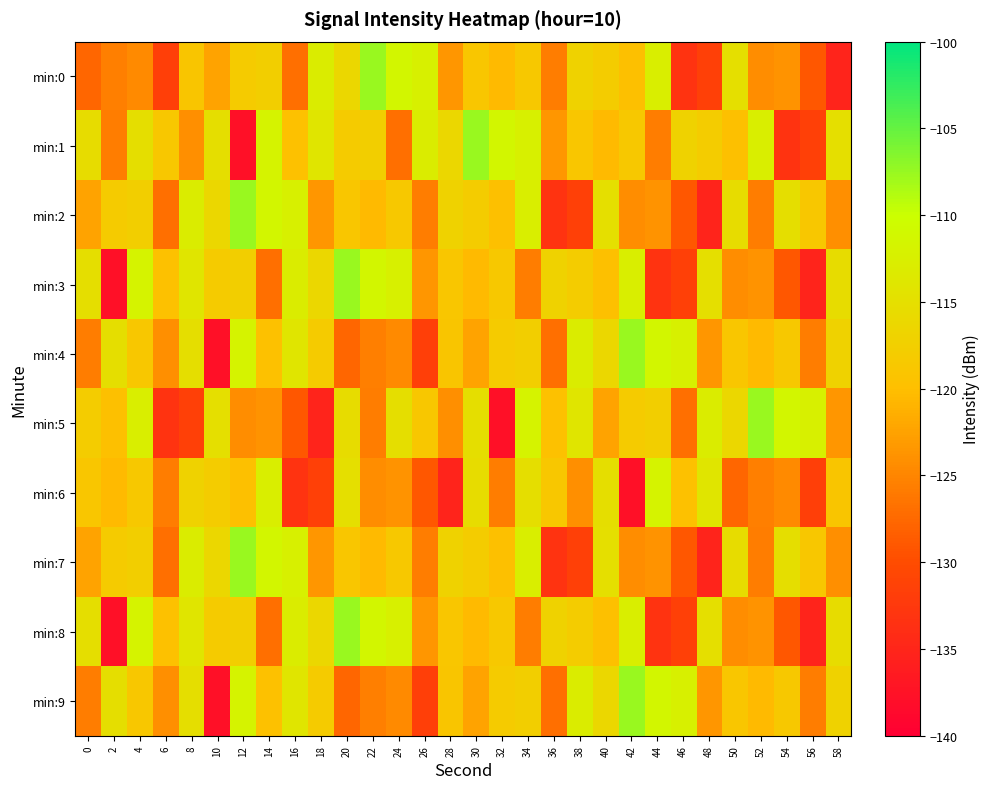

Reading left to right, list all the values displayed in this chart.

min:0: 0=-127.7	2=-125.6	4=-124.5	6=-131.7	8=-119.0	10=-122.4	12=-118.0	14=-117.6	16=-127.0	18=-112.9	20=-116.2	22=-107.6	24=-111.4	26=-112.3	28=-123.5	30=-118.8	32=-120.5	34=-118.5	36=-125.8	38=-117.0	40=-117.9	42=-119.7	44=-112.6	46=-133.3	48=-131.5	50=-115.0	52=-124.4	54=-123.9	56=-129.0	58=-135.3
min:1: 0=-115.4	2=-125.7	4=-115.0	6=-118.7	8=-124.1	10=-115.1	12=-137.8	14=-111.9	16=-119.6	18=-114.0	20=-118.0	22=-117.6	24=-127.0	26=-112.9	28=-116.2	30=-107.6	32=-111.4	34=-112.3	36=-123.5	38=-118.8	40=-120.5	42=-118.5	44=-125.8	46=-117.0	48=-117.9	50=-119.7	52=-112.6	54=-133.3	56=-131.5	58=-115.0
min:2: 0=-122.4	2=-118.0	4=-117.6	6=-127.0	8=-112.9	10=-116.2	12=-107.6	14=-111.4	16=-112.3	18=-123.5	20=-118.8	22=-120.5	24=-118.5	26=-125.8	28=-117.0	30=-117.9	32=-119.7	34=-112.6	36=-133.3	38=-131.5	40=-115.0	42=-124.4	44=-123.9	46=-129.0	48=-135.3	50=-115.4	52=-125.7	54=-115.0	56=-118.7	58=-124.1
min:3: 0=-115.1	2=-137.8	4=-111.9	6=-119.6	8=-114.0	10=-118.0	12=-117.6	14=-127.0	16=-112.9	18=-116.2	20=-107.6	22=-111.4	24=-112.3	26=-123.5	28=-118.8	30=-120.5	32=-118.5	34=-125.8	36=-117.0	38=-117.9	40=-119.7	42=-112.6	44=-133.3	46=-131.5	48=-115.0	50=-124.4	52=-123.9	54=-129.0	56=-135.3	58=-115.4
min:4: 0=-125.7	2=-115.0	4=-118.7	6=-124.1	8=-115.1	10=-137.8	12=-111.9	14=-119.6	16=-114.0	18=-118.0	20=-127.7	22=-125.6	24=-124.5	26=-131.7	28=-119.0	30=-122.4	32=-118.0	34=-117.6	36=-127.0	38=-112.9	40=-116.2	42=-107.6	44=-111.4	46=-112.3	48=-123.5	50=-118.8	52=-120.5	54=-118.5	56=-125.8	58=-117.0
min:5: 0=-117.9	2=-119.7	4=-112.6	6=-133.3	8=-131.5	10=-115.0	12=-124.4	14=-123.9	16=-129.0	18=-135.3	20=-115.4	22=-125.7	24=-115.0	26=-118.7	28=-124.1	30=-115.1	32=-137.8	34=-111.9	36=-119.6	38=-114.0	40=-122.4	42=-118.0	44=-117.6	46=-127.0	48=-112.9	50=-116.2	52=-107.6	54=-111.4	56=-112.3	58=-123.5
min:6: 0=-118.8	2=-120.5	4=-118.5	6=-125.8	8=-117.0	10=-117.9	12=-119.7	14=-112.6	16=-133.3	18=-131.5	20=-115.0	22=-124.4	24=-123.9	26=-129.0	28=-135.3	30=-115.4	32=-125.7	34=-115.0	36=-118.7	38=-124.1	40=-115.1	42=-137.8	44=-111.9	46=-119.6	48=-114.0	50=-127.7	52=-125.6	54=-124.5	56=-131.7	58=-119.0
min:7: 0=-122.4	2=-118.0	4=-117.6	6=-127.0	8=-112.9	10=-116.2	12=-107.6	14=-111.4	16=-112.3	18=-123.5	20=-118.8	22=-120.5	24=-118.5	26=-125.8	28=-117.0	30=-117.9	32=-119.7	34=-112.6	36=-133.3	38=-131.5	40=-115.0	42=-124.4	44=-123.9	46=-129.0	48=-135.3	50=-115.4	52=-125.7	54=-115.0	56=-118.7	58=-124.1
min:8: 0=-115.1	2=-137.8	4=-111.9	6=-119.6	8=-114.0	10=-118.0	12=-117.6	14=-127.0	16=-112.9	18=-116.2	20=-107.6	22=-111.4	24=-112.3	26=-123.5	28=-118.8	30=-120.5	32=-118.5	34=-125.8	36=-117.0	38=-117.9	40=-119.7	42=-112.6	44=-133.3	46=-131.5	48=-115.0	50=-124.4	52=-123.9	54=-129.0	56=-135.3	58=-115.4
min:9: 0=-125.7	2=-115.0	4=-118.7	6=-124.1	8=-115.1	10=-137.8	12=-111.9	14=-119.6	16=-114.0	18=-118.0	20=-127.7	22=-125.6	24=-124.5	26=-131.7	28=-119.0	30=-122.4	32=-118.0	34=-117.6	36=-127.0	38=-112.9	40=-116.2	42=-107.6	44=-111.4	46=-112.3	48=-123.5	50=-118.8	52=-120.5	54=-118.5	56=-125.8	58=-117.0